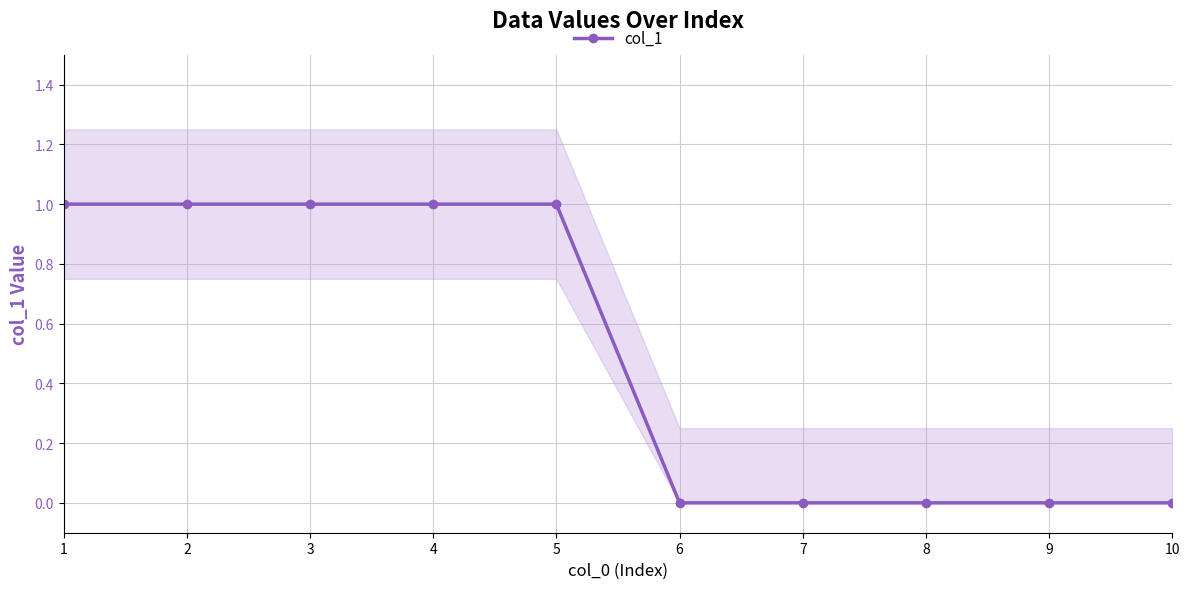

How many values are above zero?

5